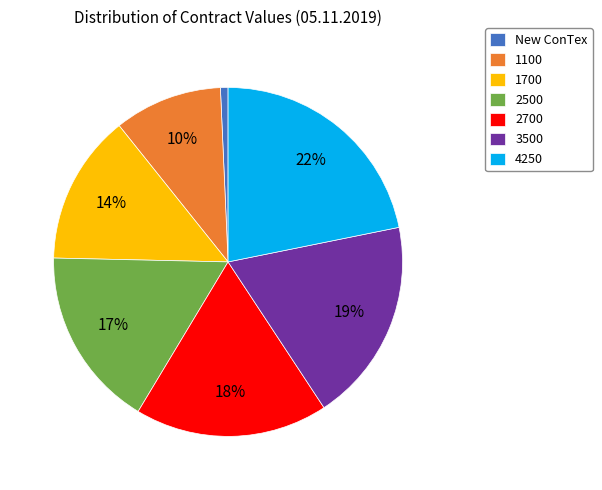

What percentage is the 3500 slice, to the nearest percent?

19%